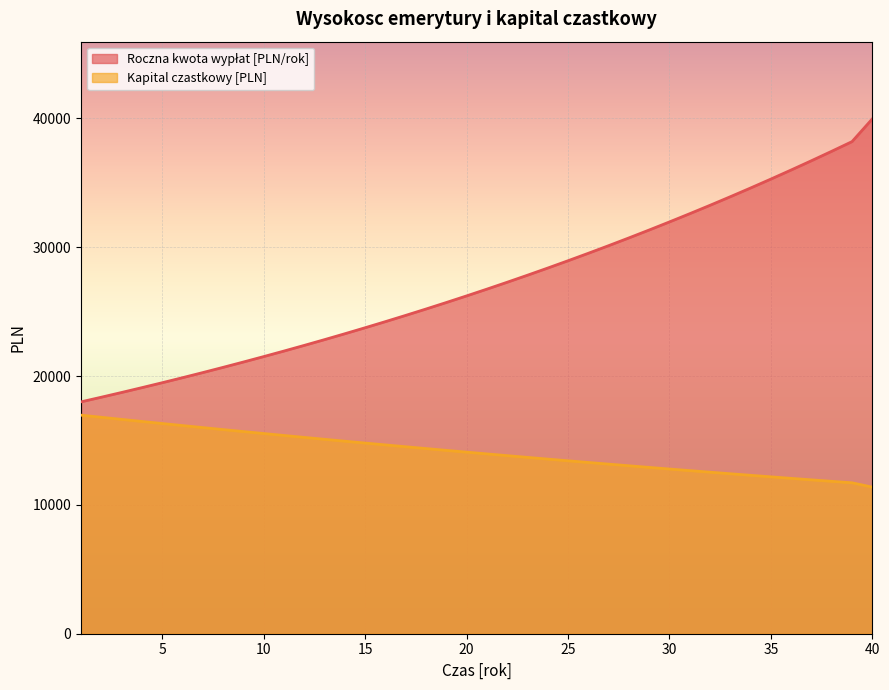

What is the difference between the highest and lowest values at 39?

26485.7